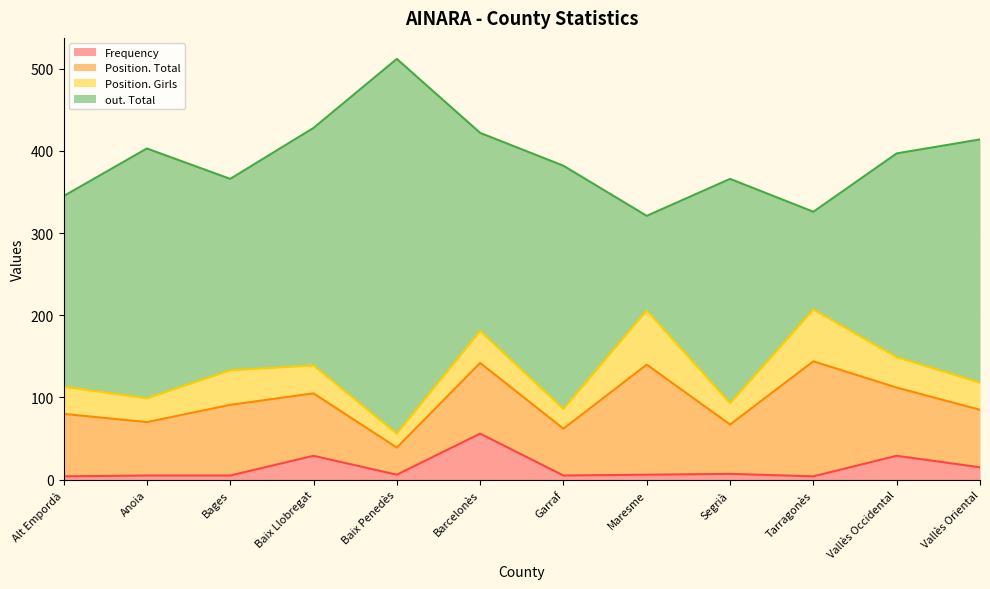

Does the chart display data point markers on the line(s)?

No